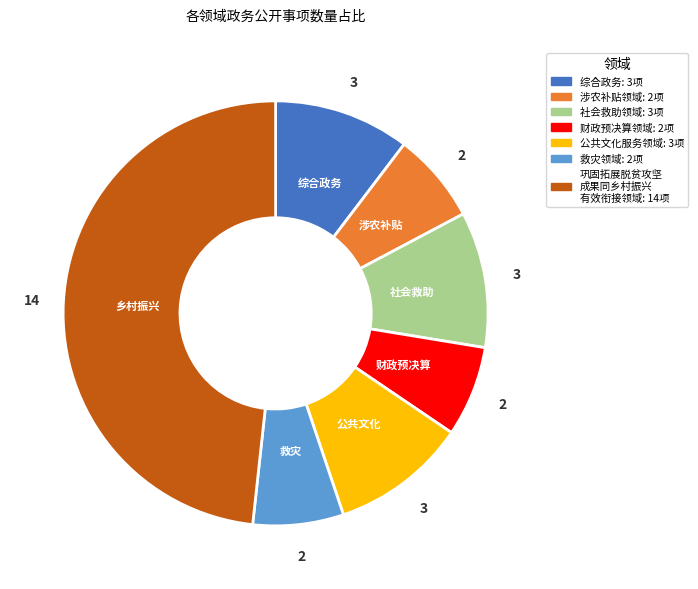

Does any single category account for the majority?

No